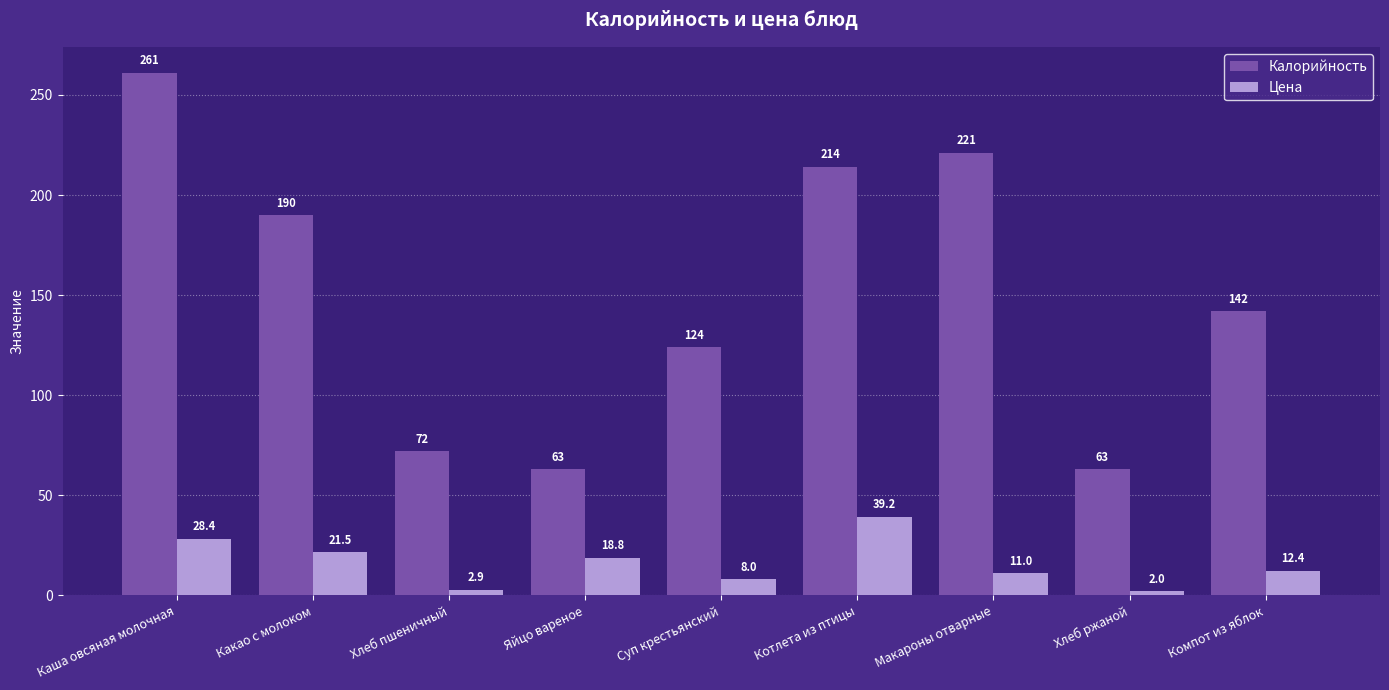

List the series in order of their peak value, lowest first.

Цена, Калорийность